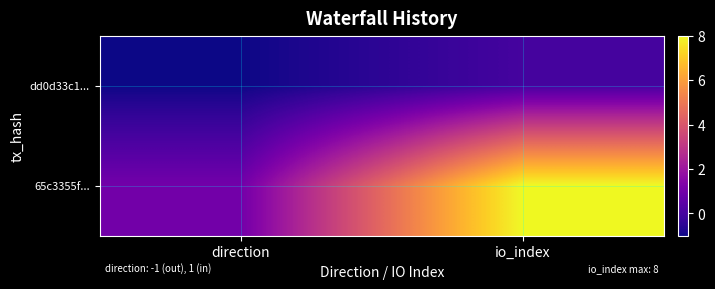

Which series changed the most between direction and io_index?

65c3355f...